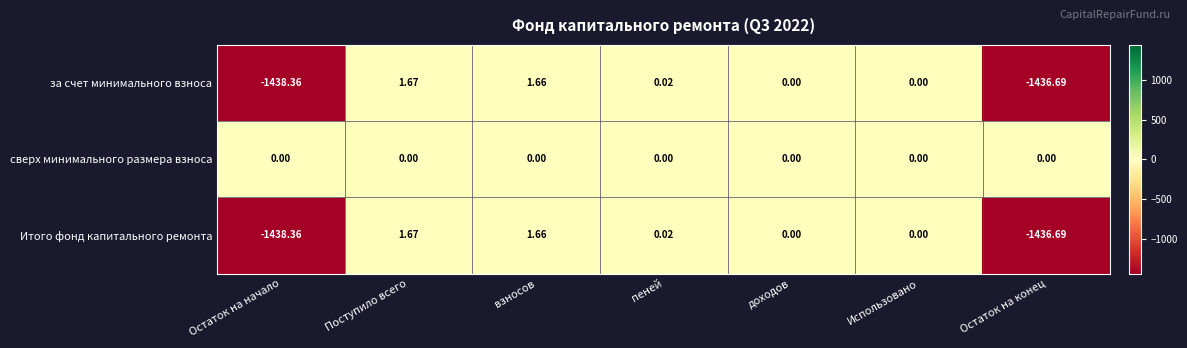

Is the value of сверх минимального размера взноса at доходов greater than the value of Итого фонд капитального ремонта at Остаток на конец?

Yes